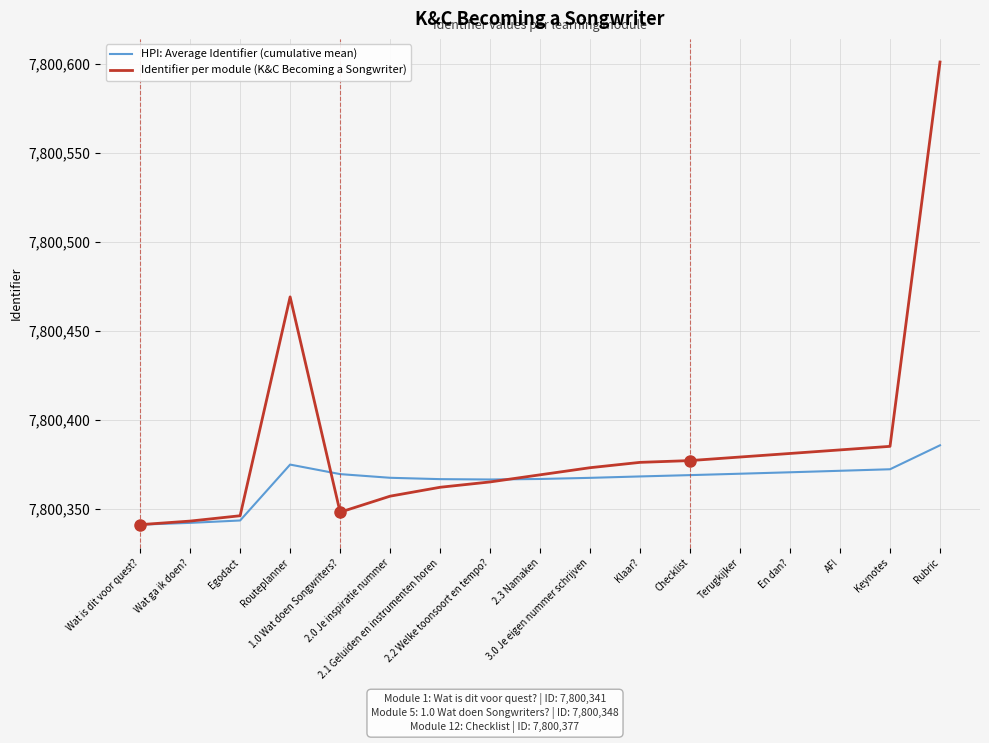

What is the difference between the second highest and minimum values in the Identifier per module (K&C Becoming a Songwriter) series?

128.0